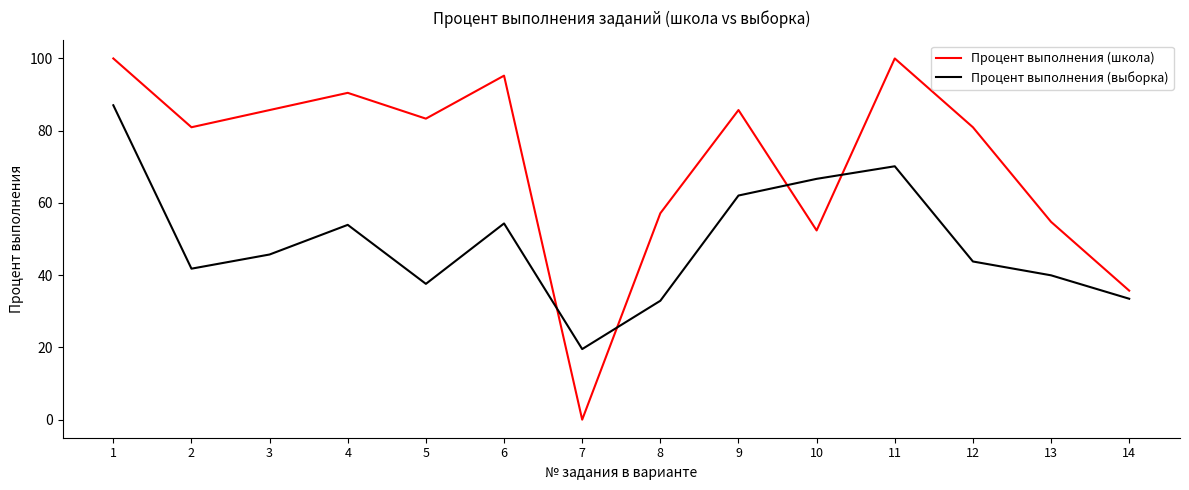

Where is the first local maximum for Процент выполнения (школа)?

4